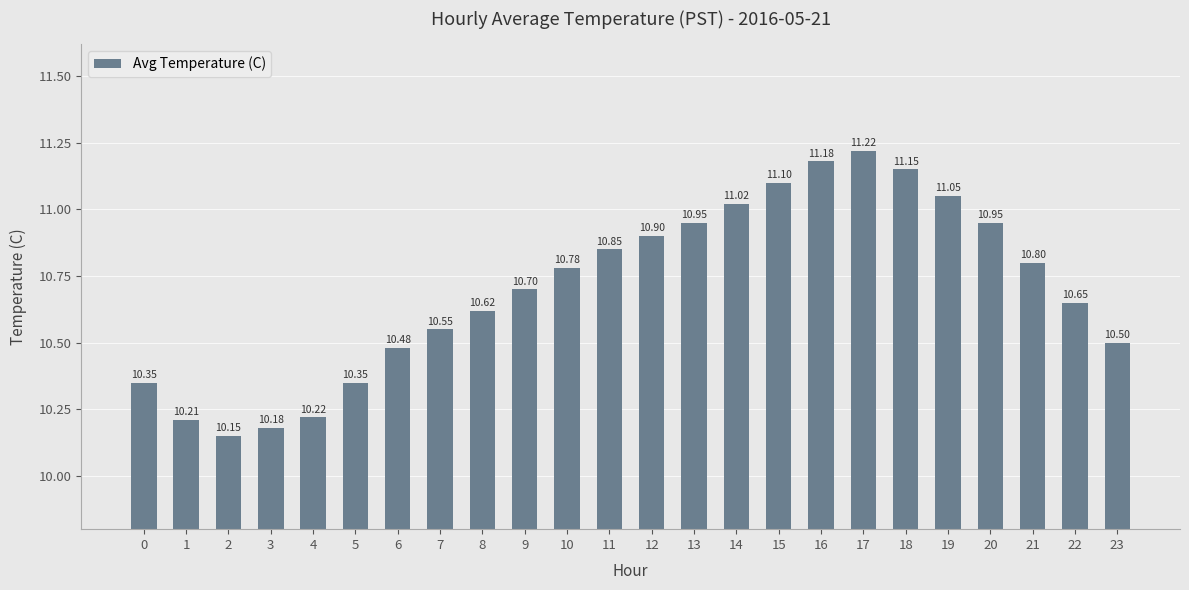

What is the value of the 24th bar from the left?

10.5